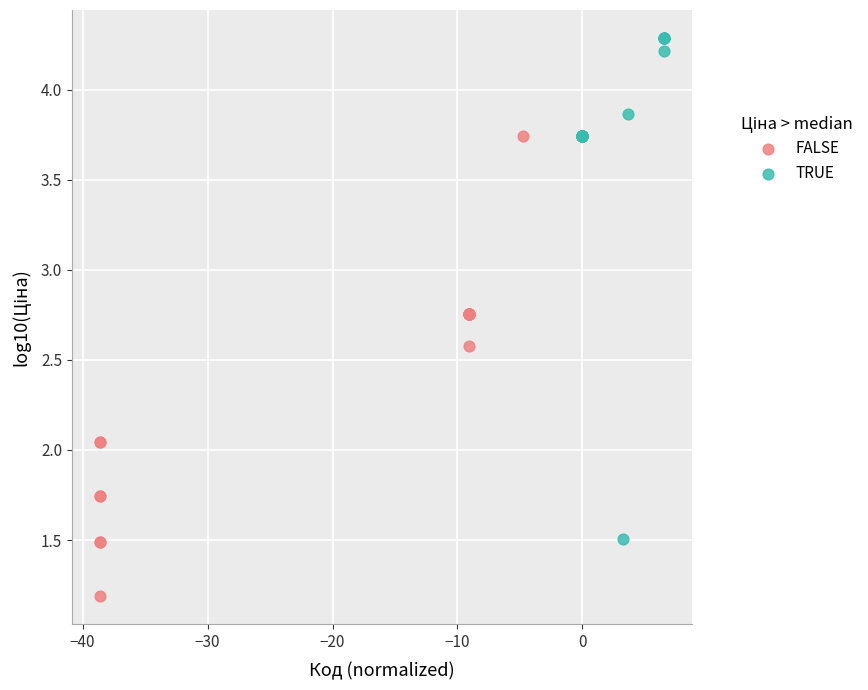

Which series has the widest spread of Y values?

TRUE